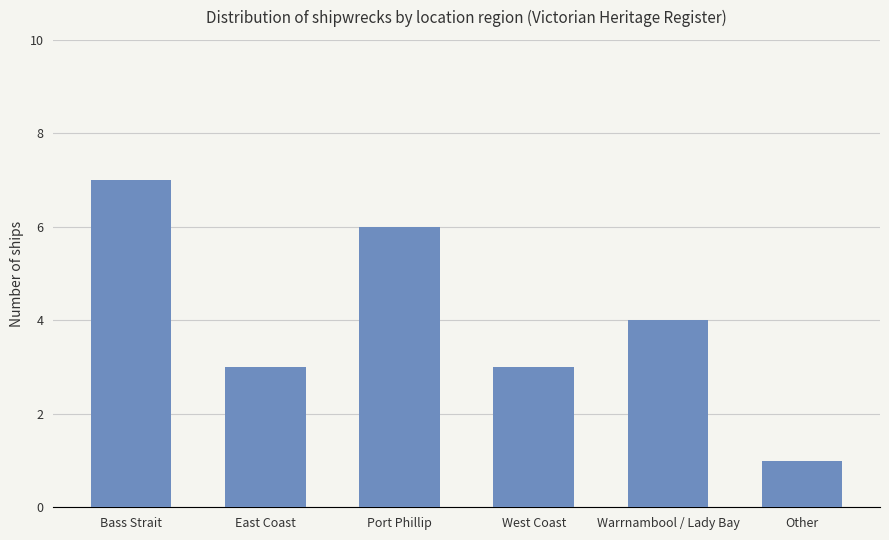

Which category has the lowest value across all series?

Other